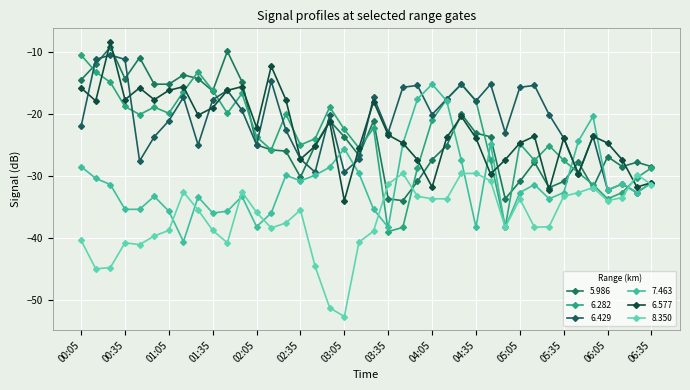

How many data points does each series have?

40